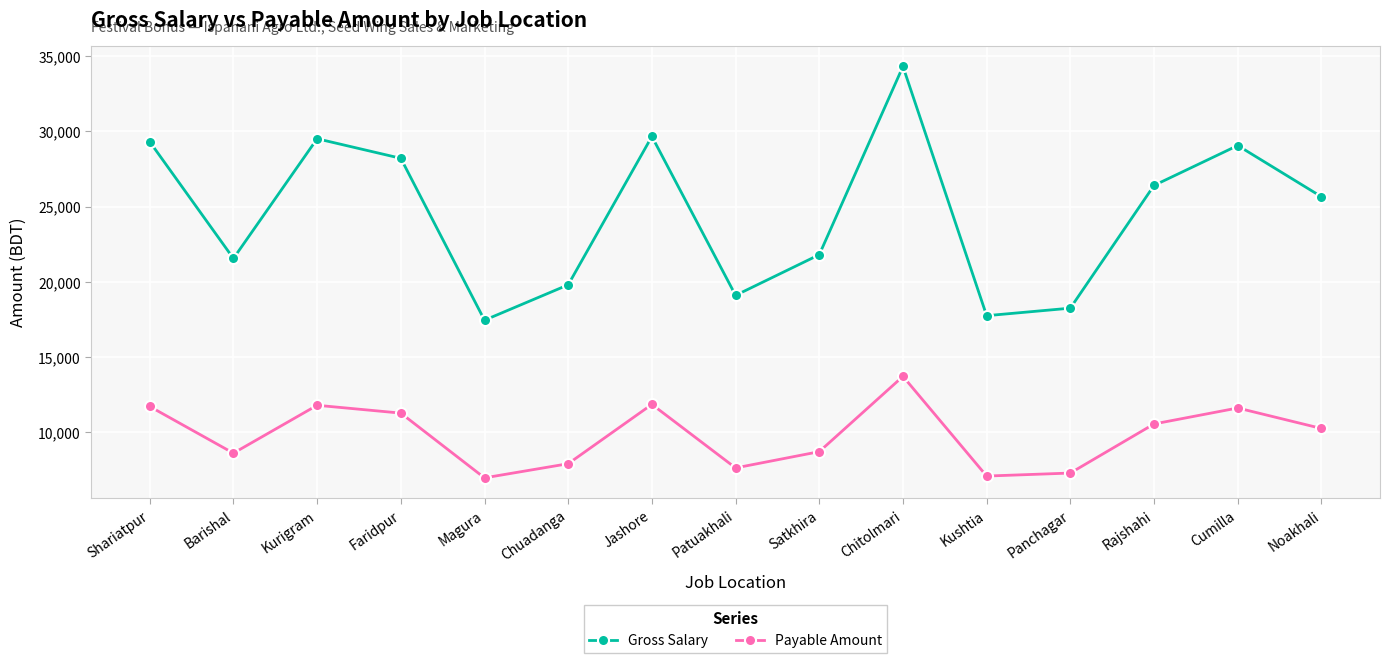

Which series has the largest range (max minus min)?

Gross Salary